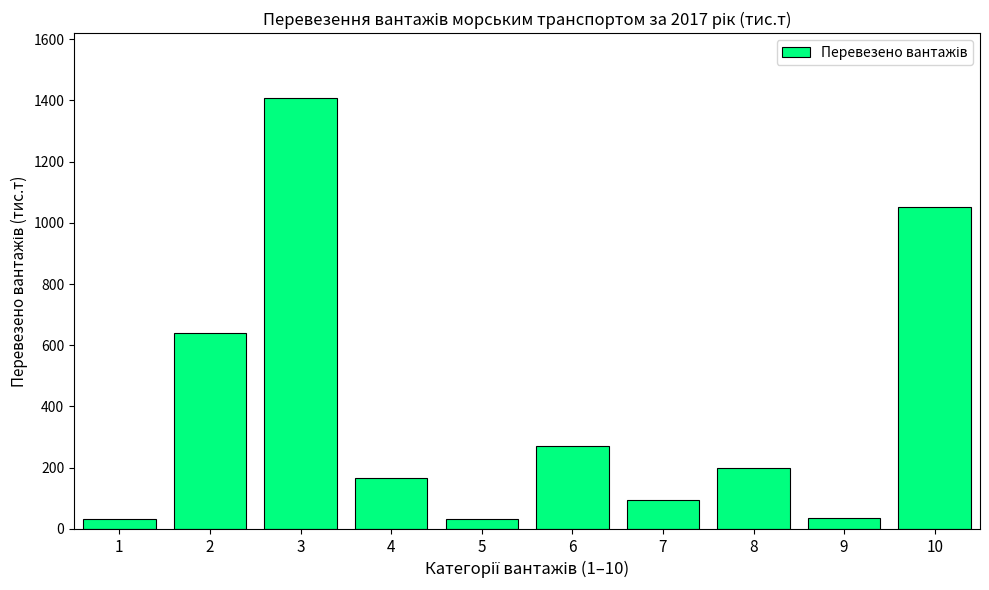

Which has a higher value, 6 or 8?

6